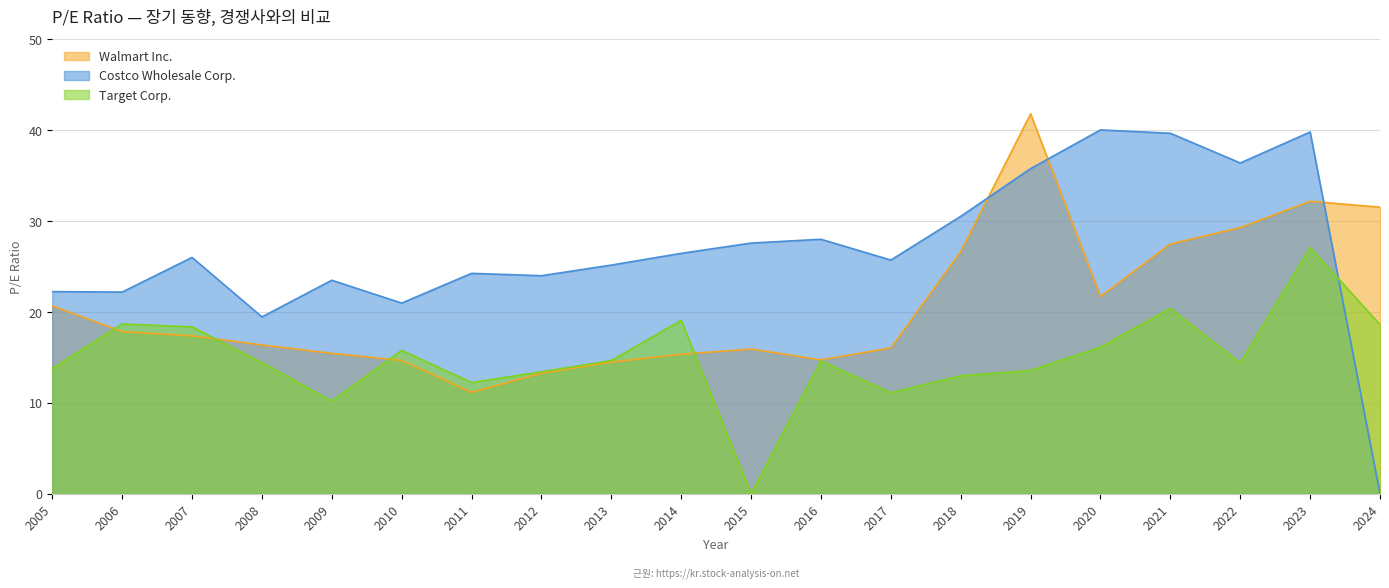

Does the chart display data point markers on the line(s)?

No